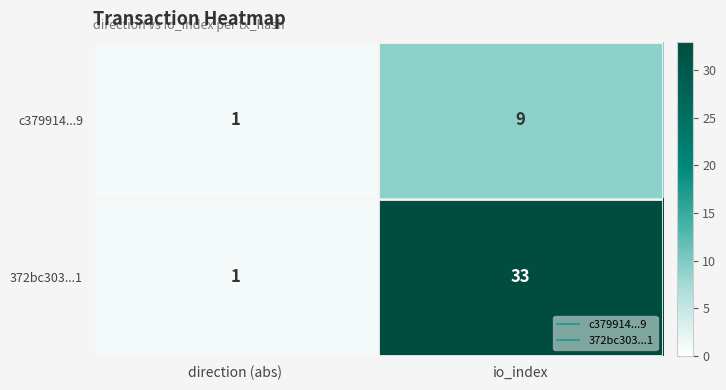

At which category is the sum across all series the highest?

io_index